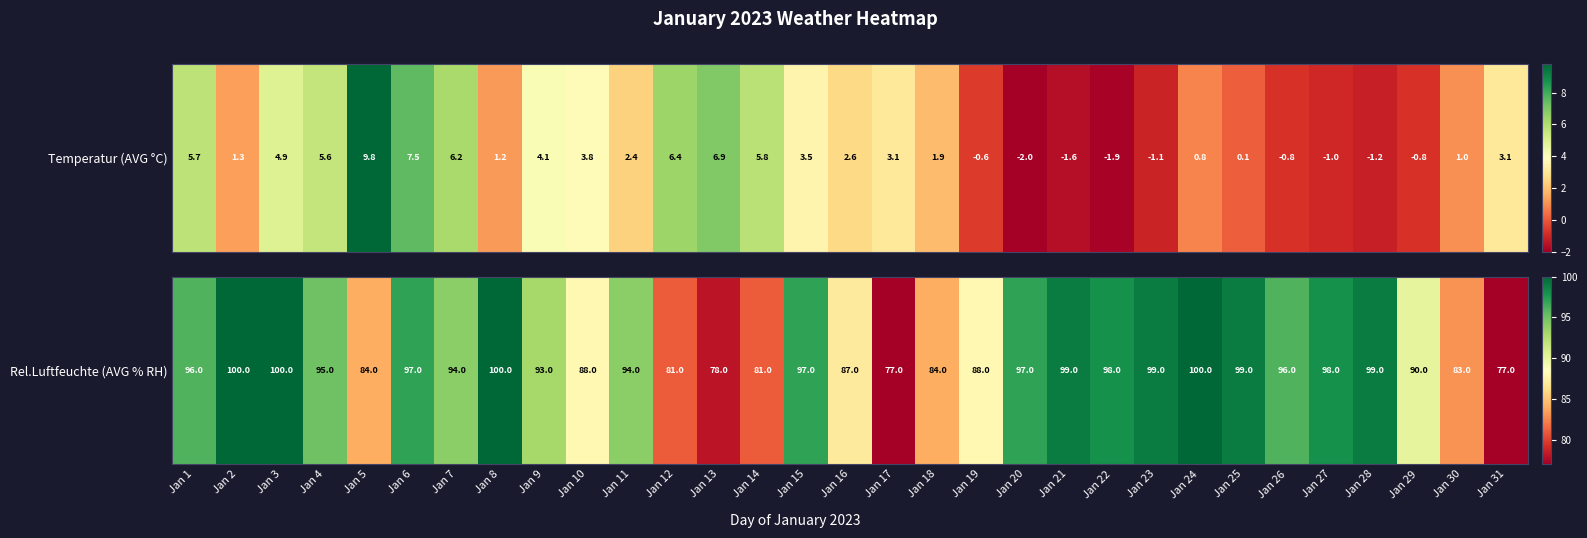

List the labels in order of value, largest first.

Jan 2, Jan 3, Jan 8, Jan 24, Jan 21, Jan 23, Jan 25, Jan 28, Jan 22, Jan 27, Jan 6, Jan 15, Jan 20, Jan 1, Jan 26, Jan 4, Jan 7, Jan 11, Jan 9, Jan 29, Jan 10, Jan 19, Jan 16, Jan 5, Jan 18, Jan 30, Jan 12, Jan 14, Jan 13, Jan 17, Jan 31